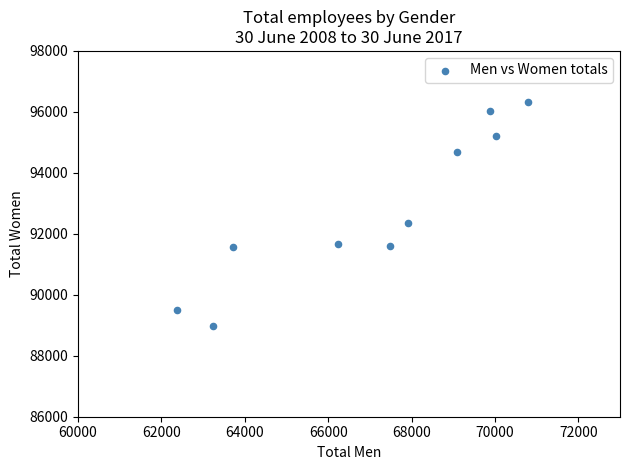

What Y value in the scatter plot is closest to 92642?

92361